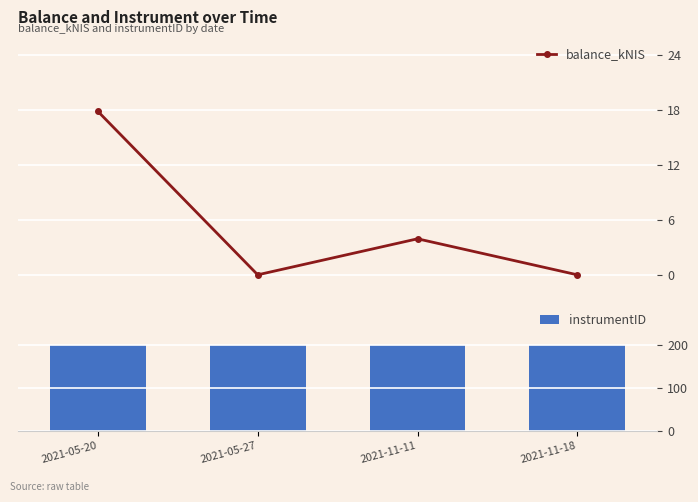

List the series in order of their overall mean, lowest first.

balance_kNIS, instrumentID